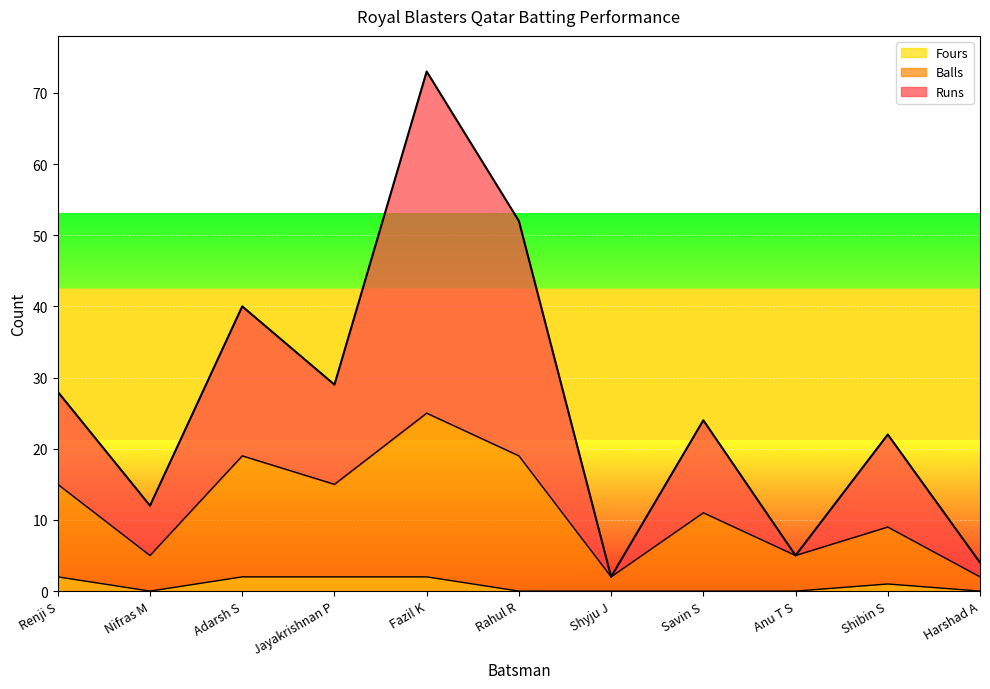

Rank the series by their maximum value, from lowest to highest.

Fours, Balls, Runs